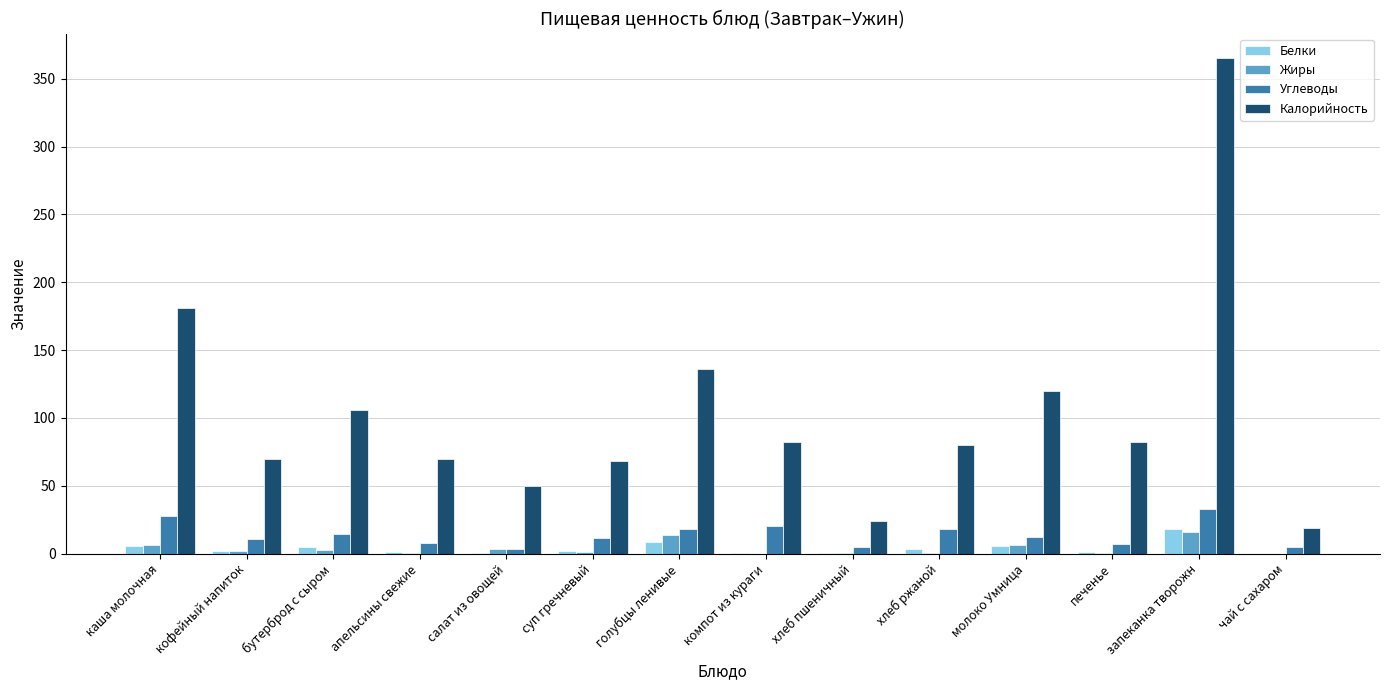

The value of Углеводы at апельсины свежие is 8.1. True or false?

True